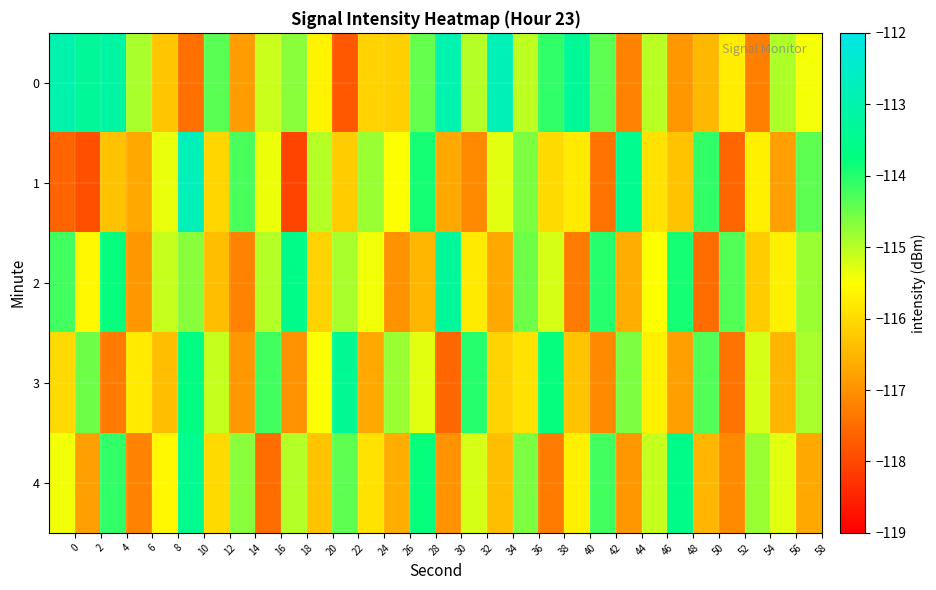

How many categories are shown in the chart?

30